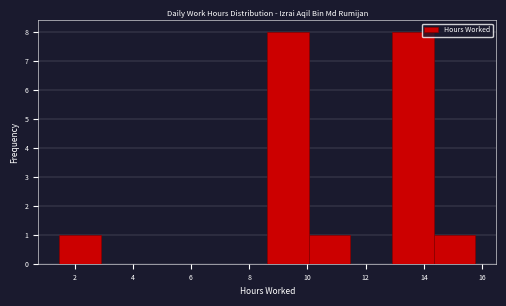

Reading left to right, list every bar in this chart as the range it spans on the x-axis followed by its height. Neither the bar edges nor the heights are printed on the chart, so give them approximately, as read against the axes.

1.4 to 3.0: 1
3.0 to 4.4: 0
4.4 to 5.8: 0
5.8 to 7.2: 0
7.2 to 8.6: 0
8.6 to 10.0: 8
10.0 to 11.4: 1
11.4 to 13.0: 0
13.0 to 14.4: 8
14.4 to 15.8: 1